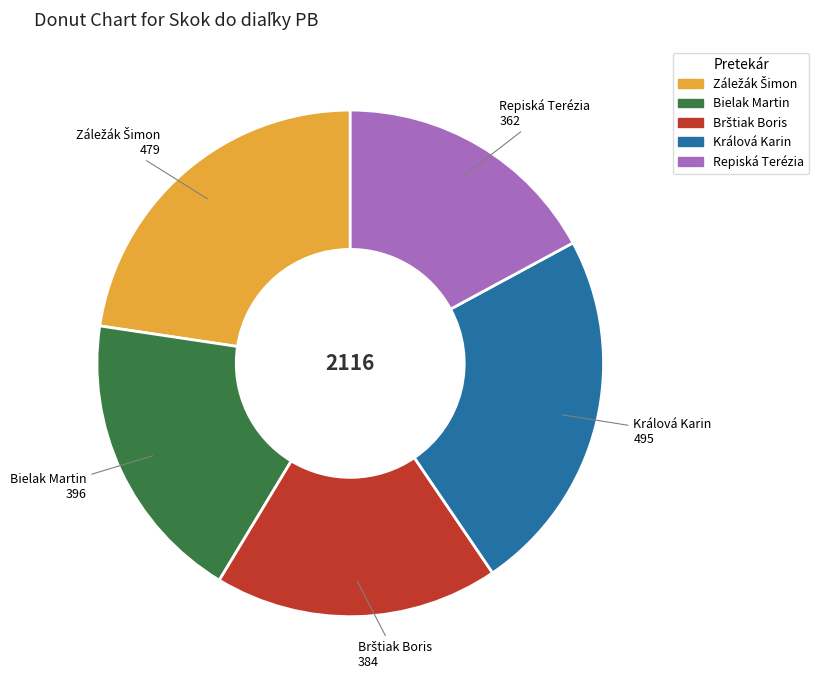

Count the number of slices in the pie.

5